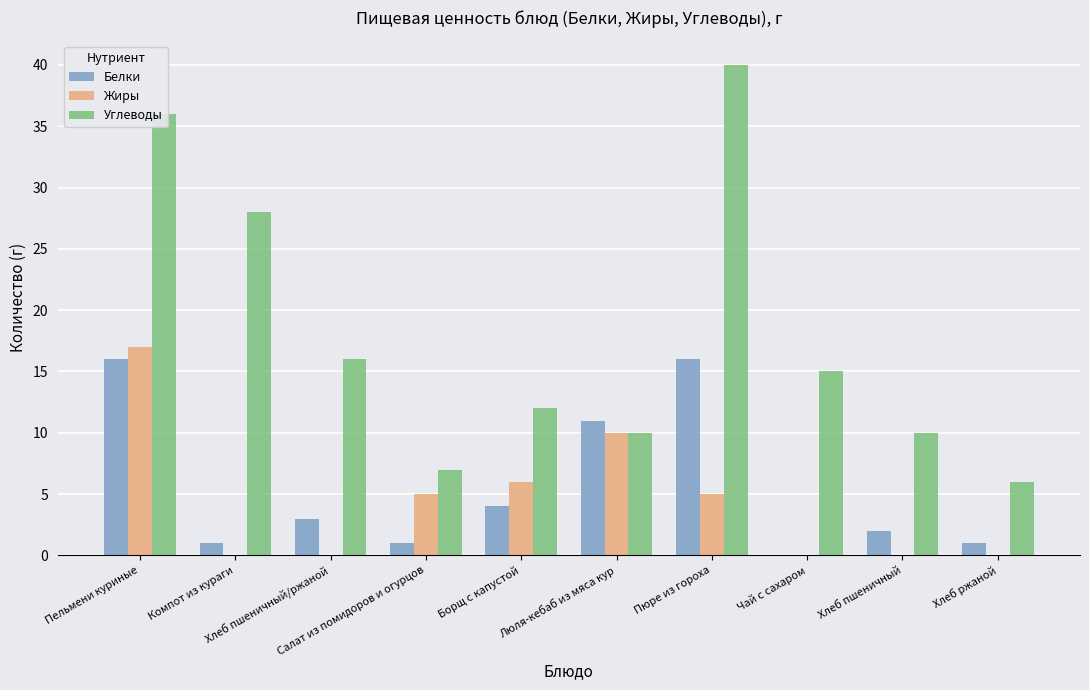

Reading right to left, what are all the values shown in this chart?

Белки: 1	2	0	16	11	4	1	3	1	16
Жиры: 0	0	0	5	10	6	5	0	0	17
Углеводы: 6	10	15	40	10	12	7	16	28	36